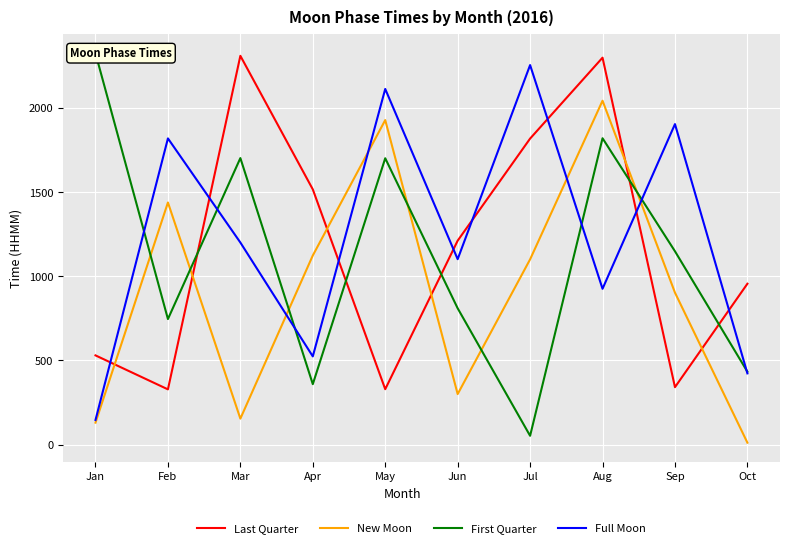

How many values in the New Moon series are below 1101?

5